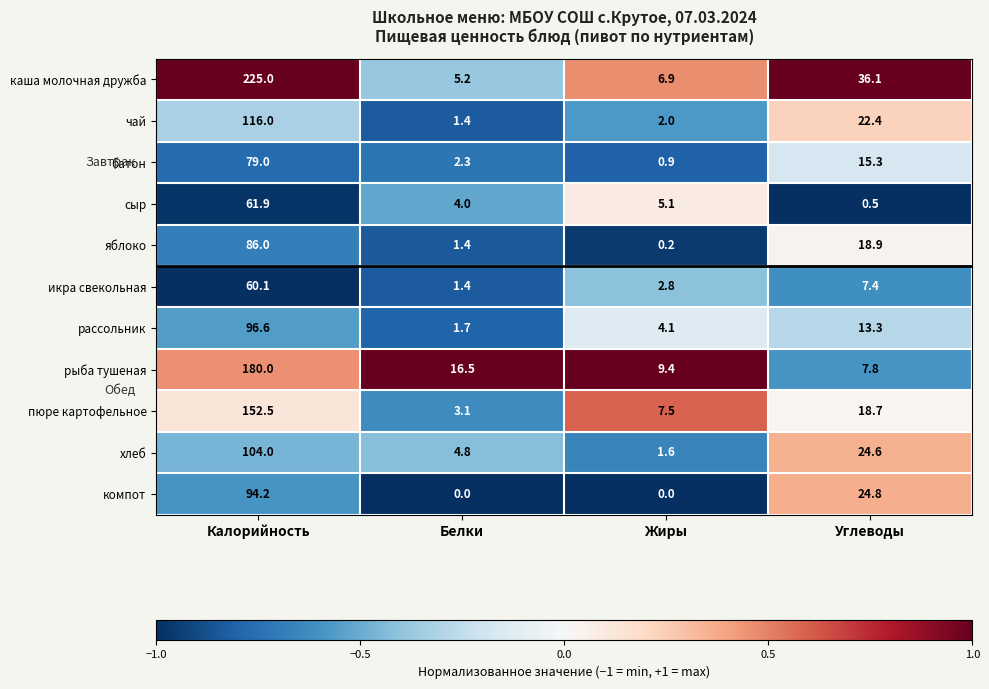

Which category has the highest value in the сыр series?

Калорийность